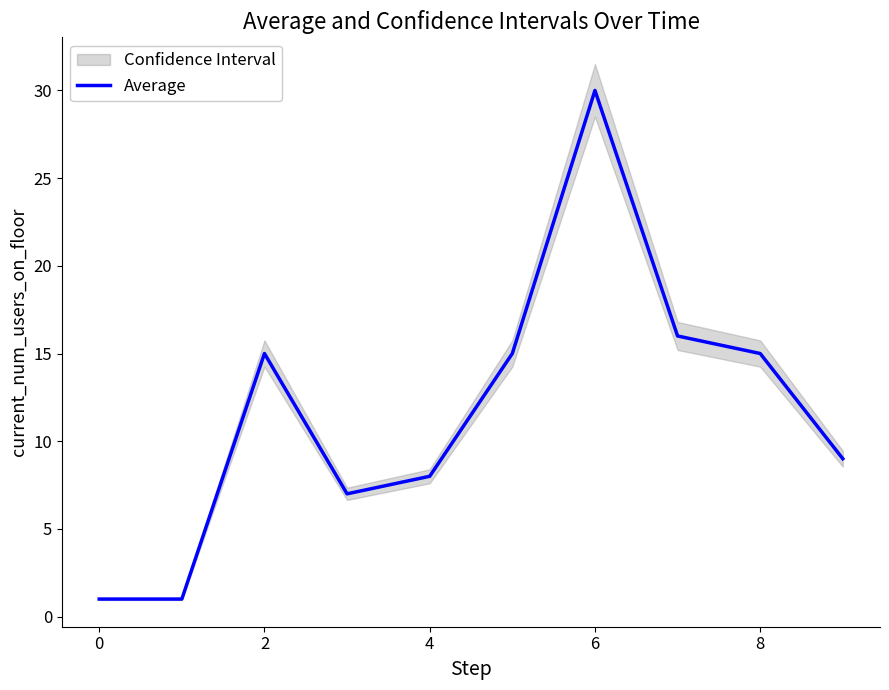

Is it true that Average equals 10 at 2?

False